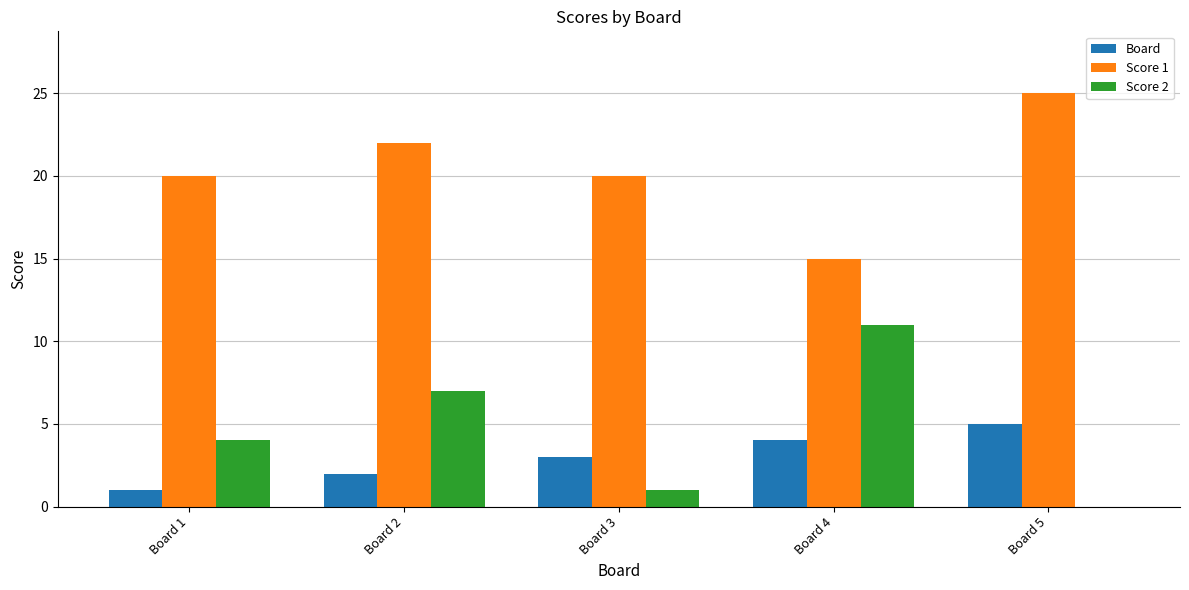

Between Board 2 and Board 4, which series saw the biggest shift?

Score 1